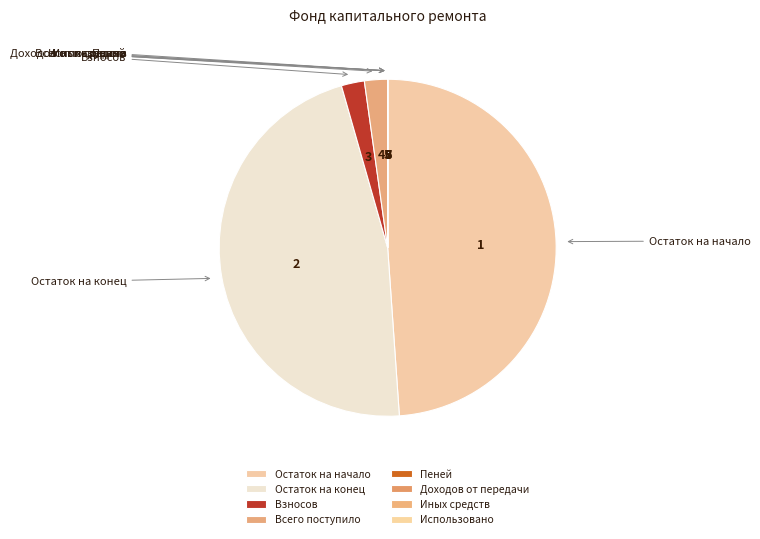

To the nearest percent, what is the difference between the Остаток на начало and Остаток на конец slice percentages?

2%